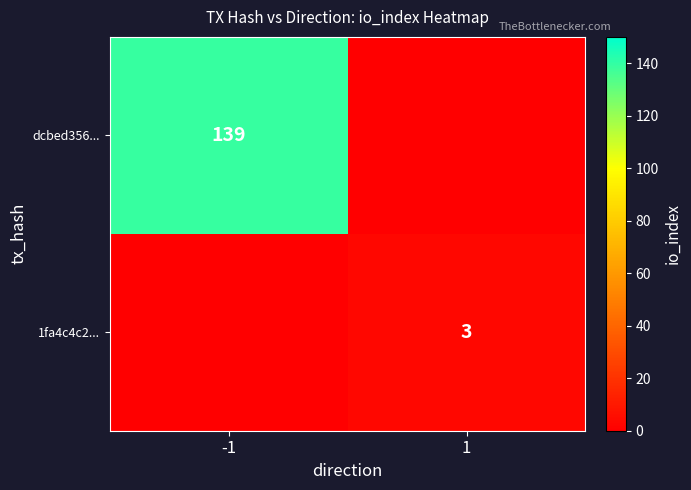

The dcbed356... series shows 89 at -1. True or false?

False